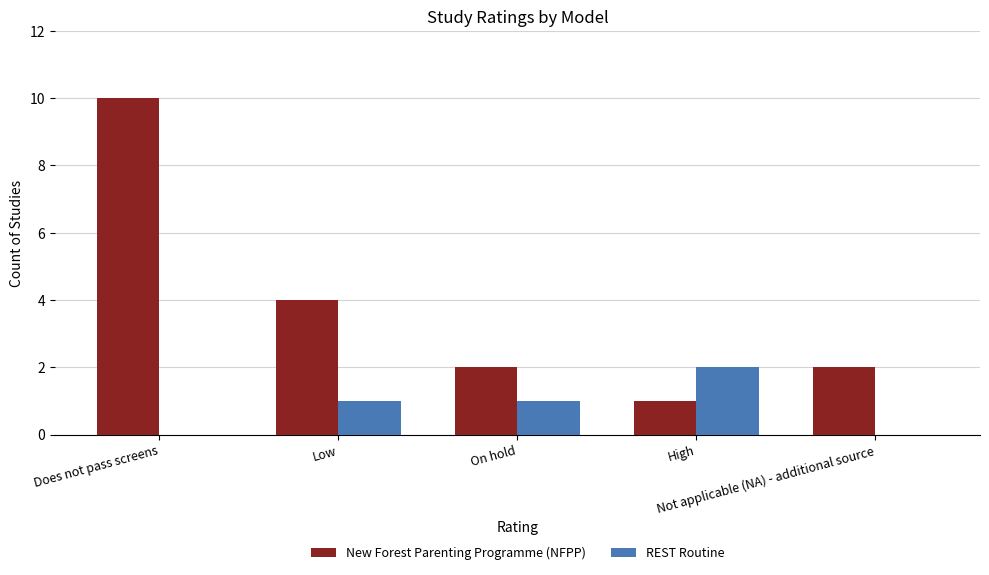

What is the highest value of the New Forest Parenting Programme (NFPP) series?

10